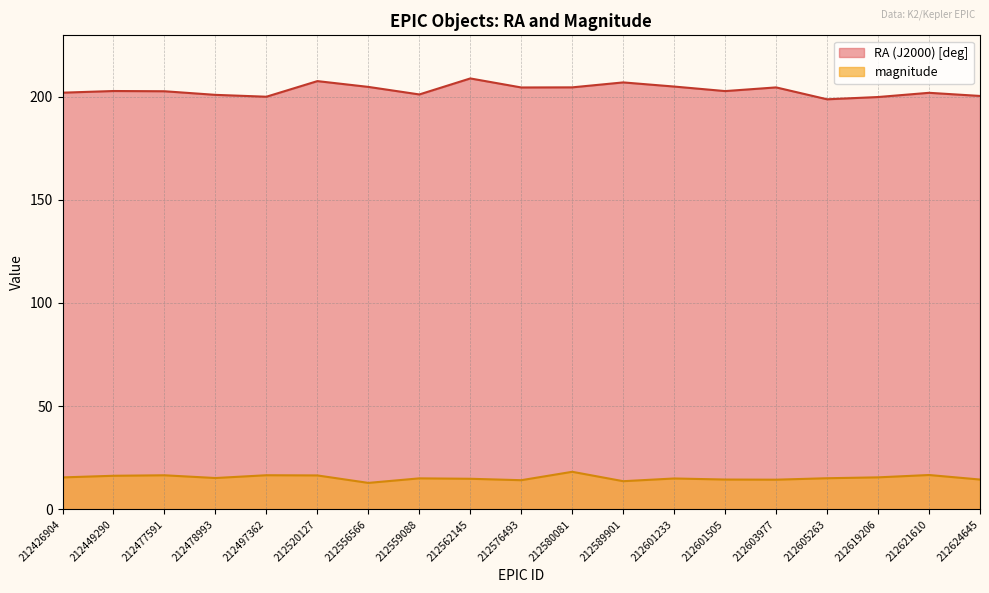

Reading right to left, what are all the values shown in this chart?

RA (J2000) [deg]: 200.3	201.8	199.8	198.7	204.4	202.6	204.8	206.8	204.4	204.4	208.8	201.0	204.7	207.5	199.9	200.8	202.6	202.7	201.9
magnitude: 14.5	16.7	15.5	15.1	14.4	14.5	15.0	13.7	18.2	14.2	14.9	15.1	12.9	16.5	16.6	15.2	16.5	16.3	15.5